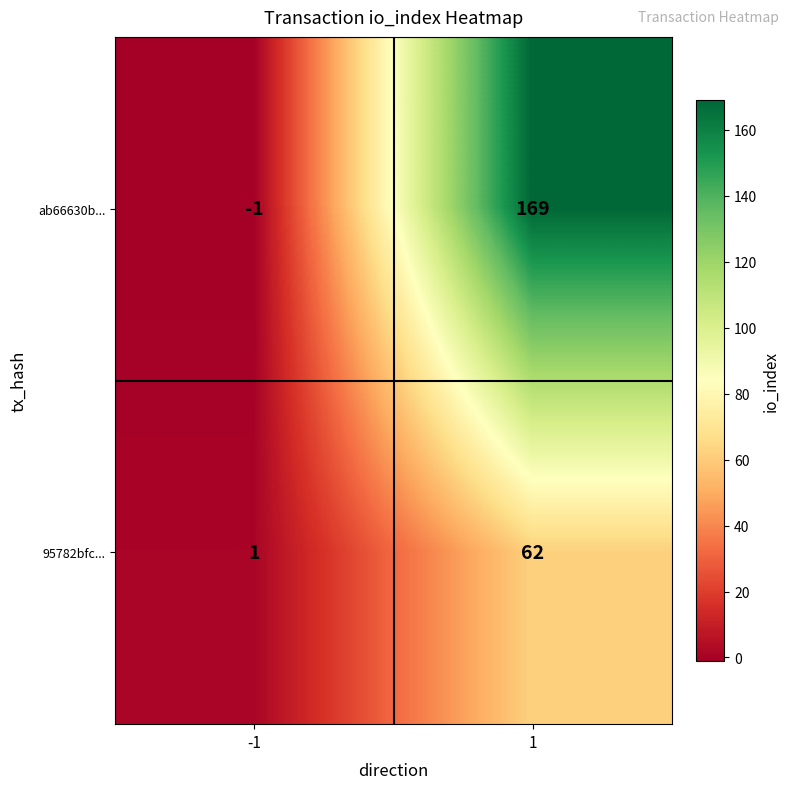

Which series has the largest total across all categories?

ab66630b...